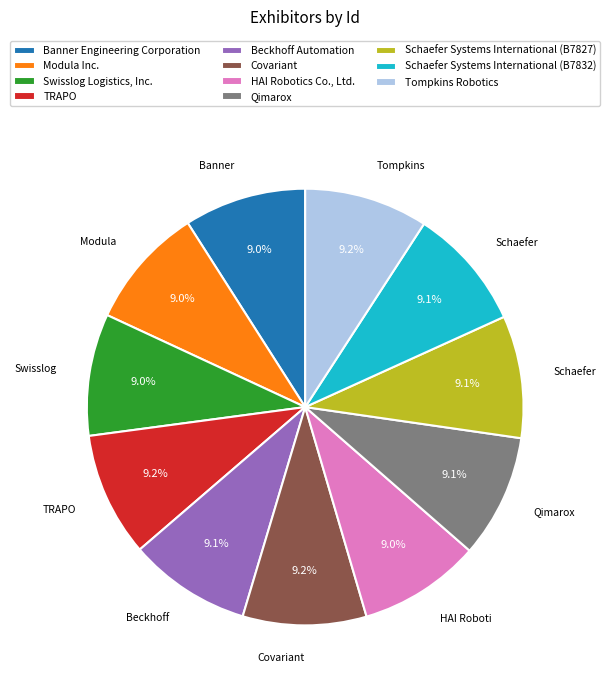

Count the number of slices in the pie.

11